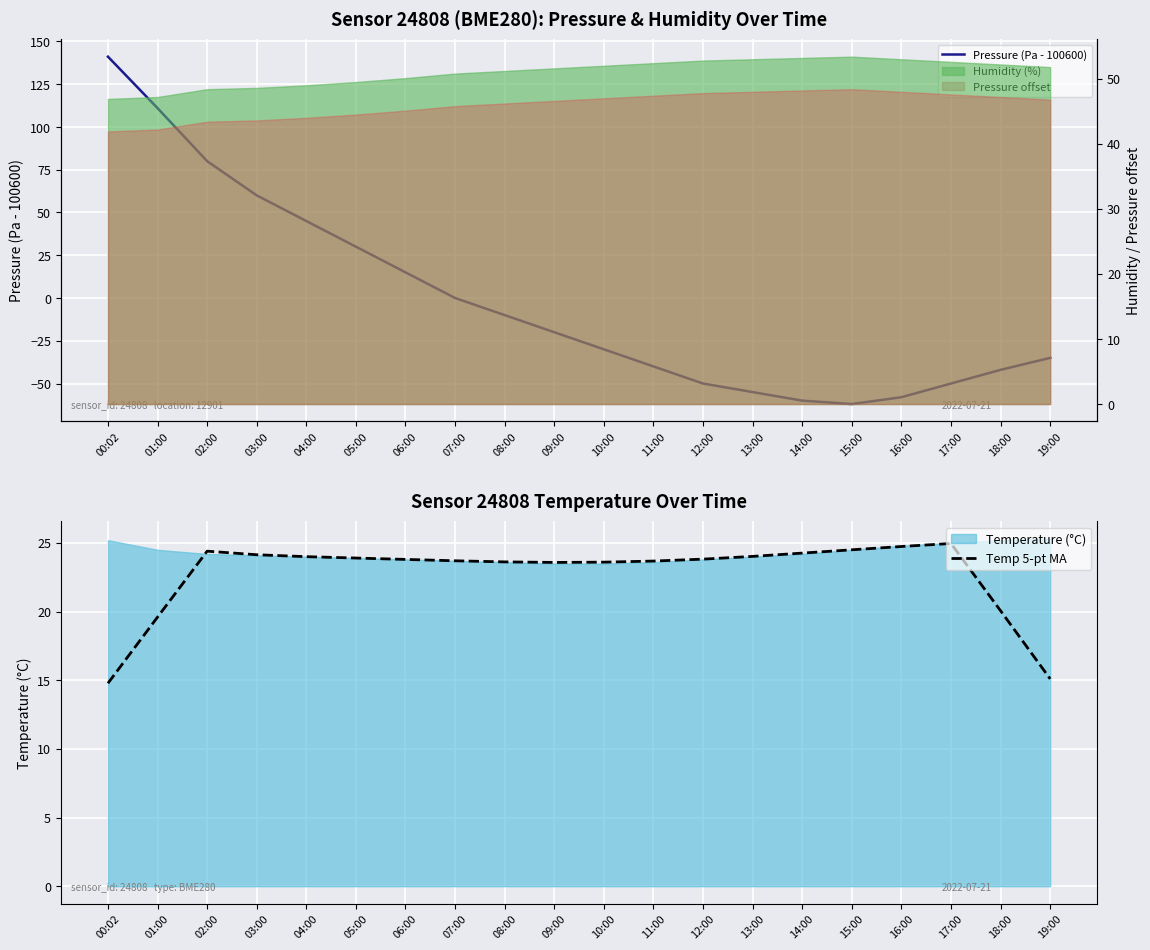

Where does the Temp 5-pt MA series first go above 23?

02:00